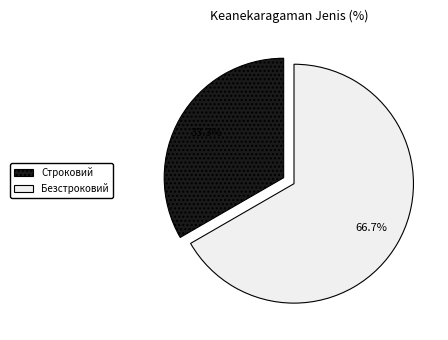

Count the number of slices in the pie.

2